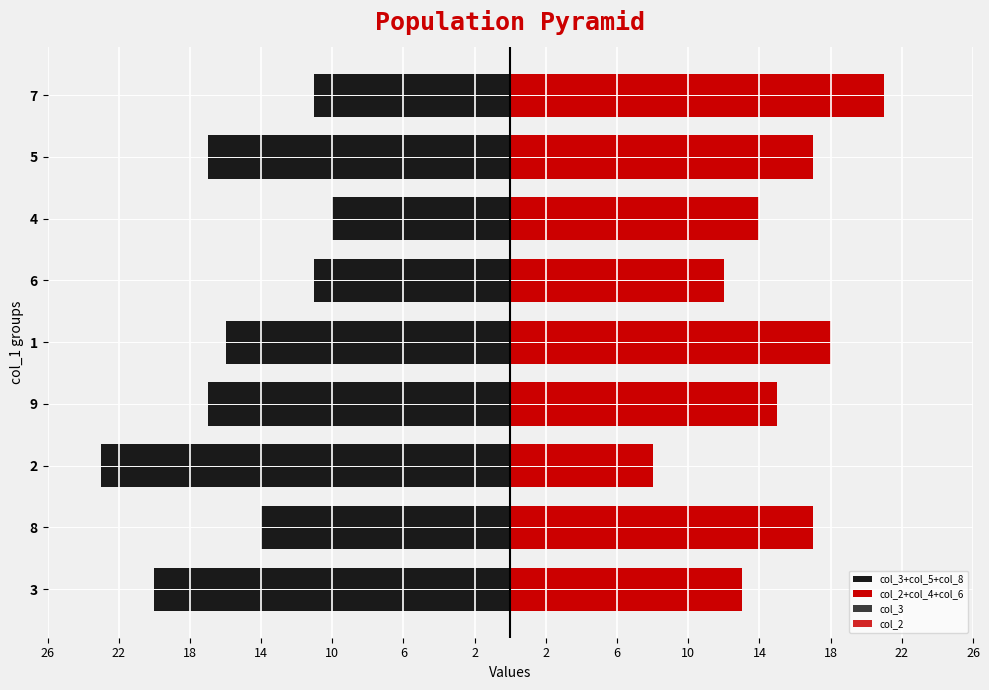

Which category has the highest value in the col_3 series?

4